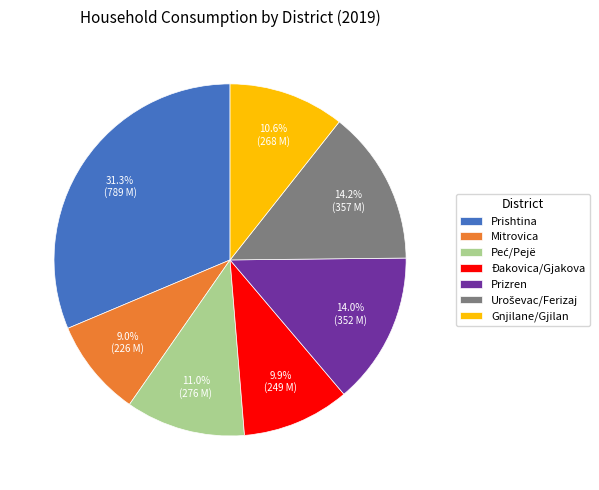

What percentage is the Gnjilane/Gjilan slice, to the nearest percent?

11%